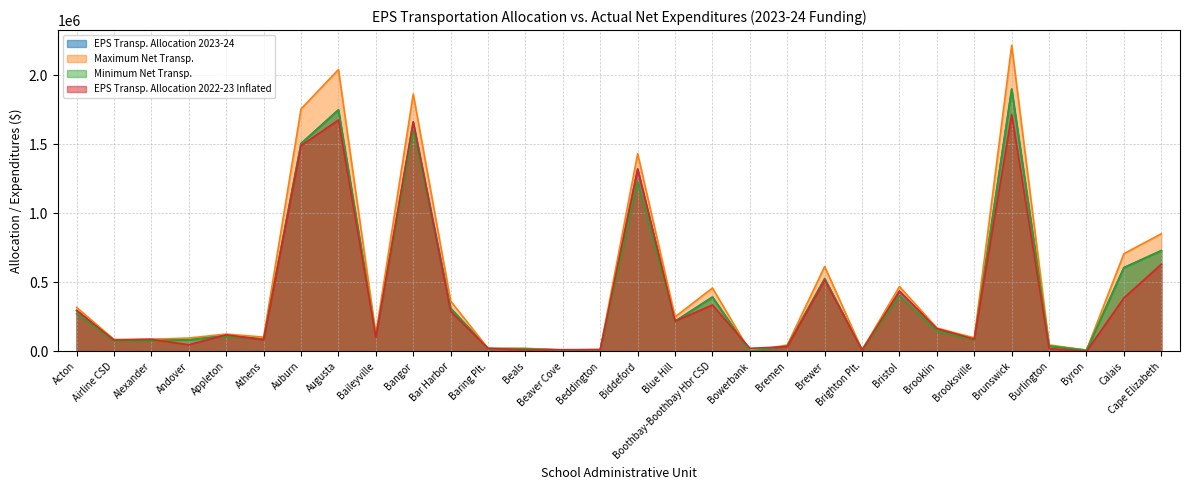

List the labels in order of Maximum Net Transp. value, smallest first.

Bowerbank, Byron, Brighton Plt., Beaver Cove, Beddington, Baring Plt., Beals, Bremen, Burlington, Airline CSD, Alexander, Andover, Brooksville, Athens, Baileyville, Appleton, Brooklin, Blue Hill, Acton, Bar Harbor, Boothbay-Boothbay Hbr CSD, Bristol, Brewer, Calais, Cape Elizabeth, Biddeford, Auburn, Bangor, Augusta, Brunswick